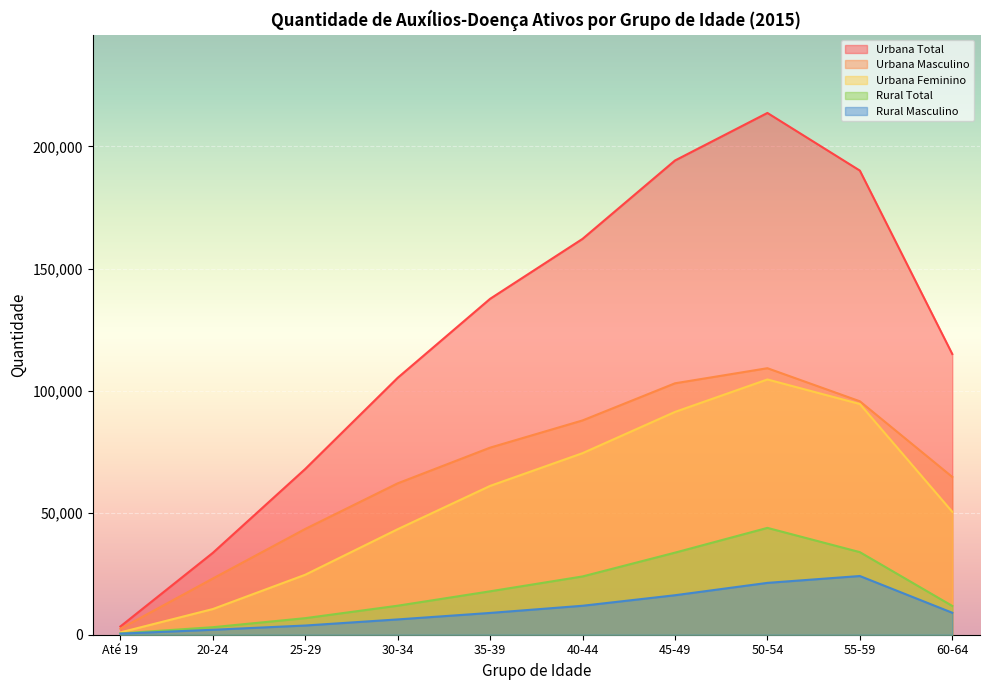

Which series has the widest spread of values?

Urbana Total